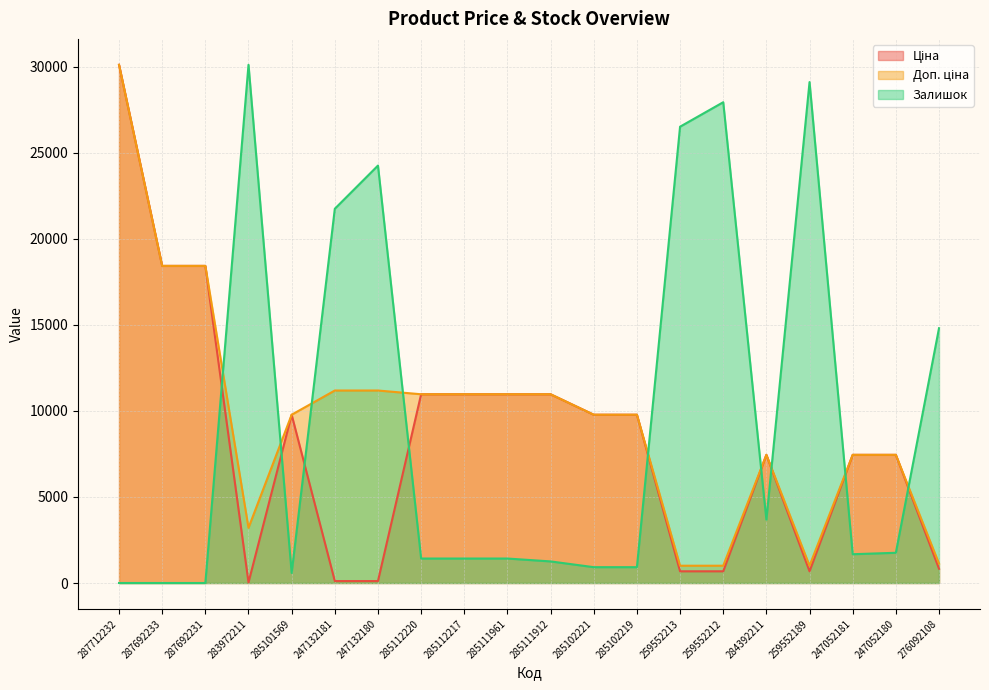

At which label does Залишок first exceed 1672?

283972211